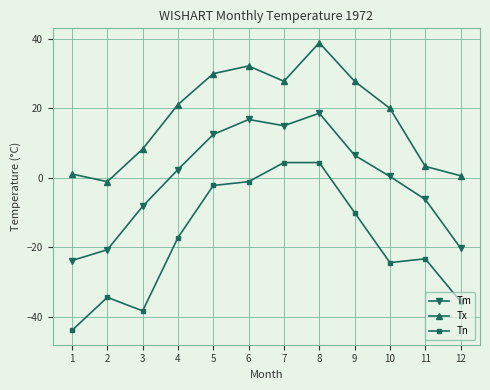

List the series in order of their overall mean, highest first.

Tx, Tm, Tn